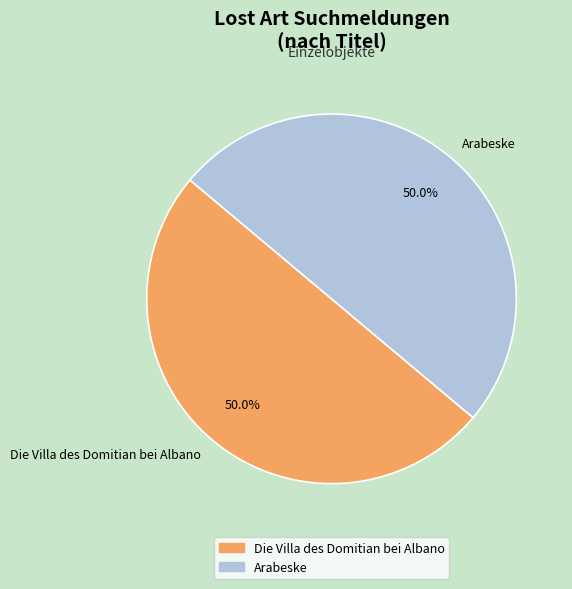

How many segments does this pie chart have?

2